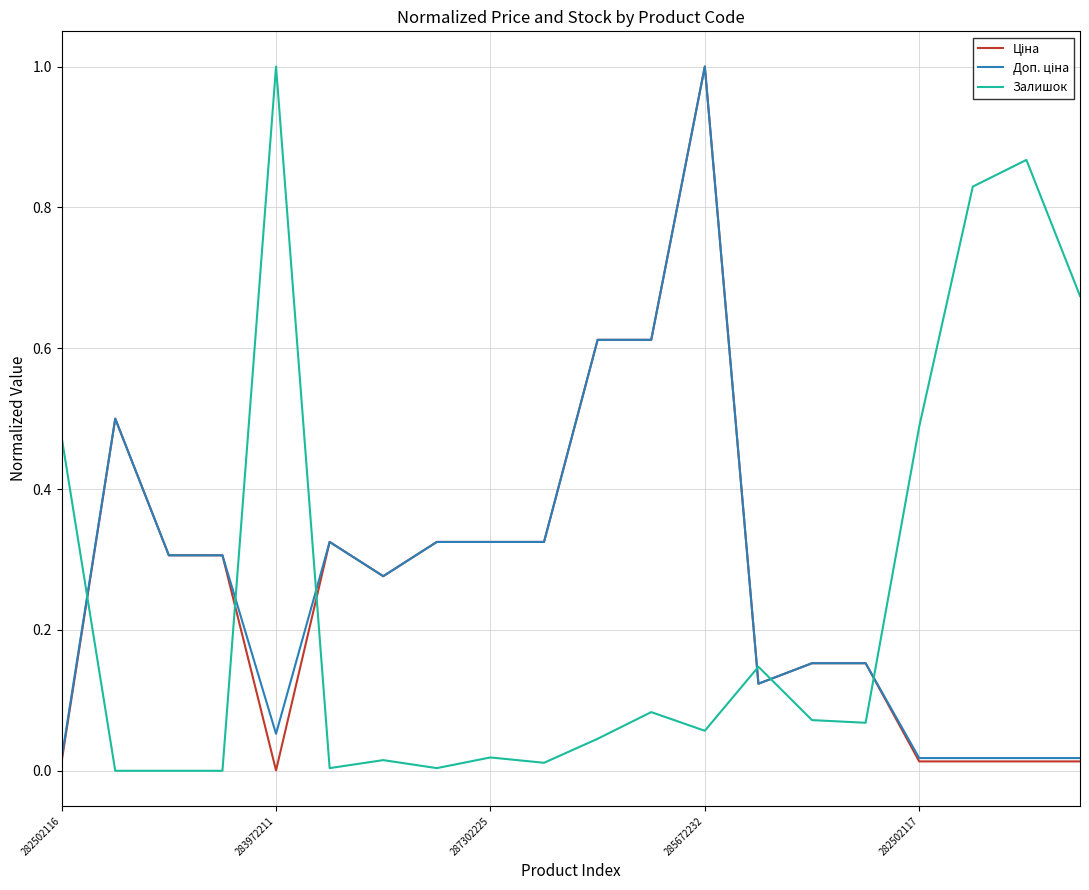

What is the maximum value shown in the chart?

1.0